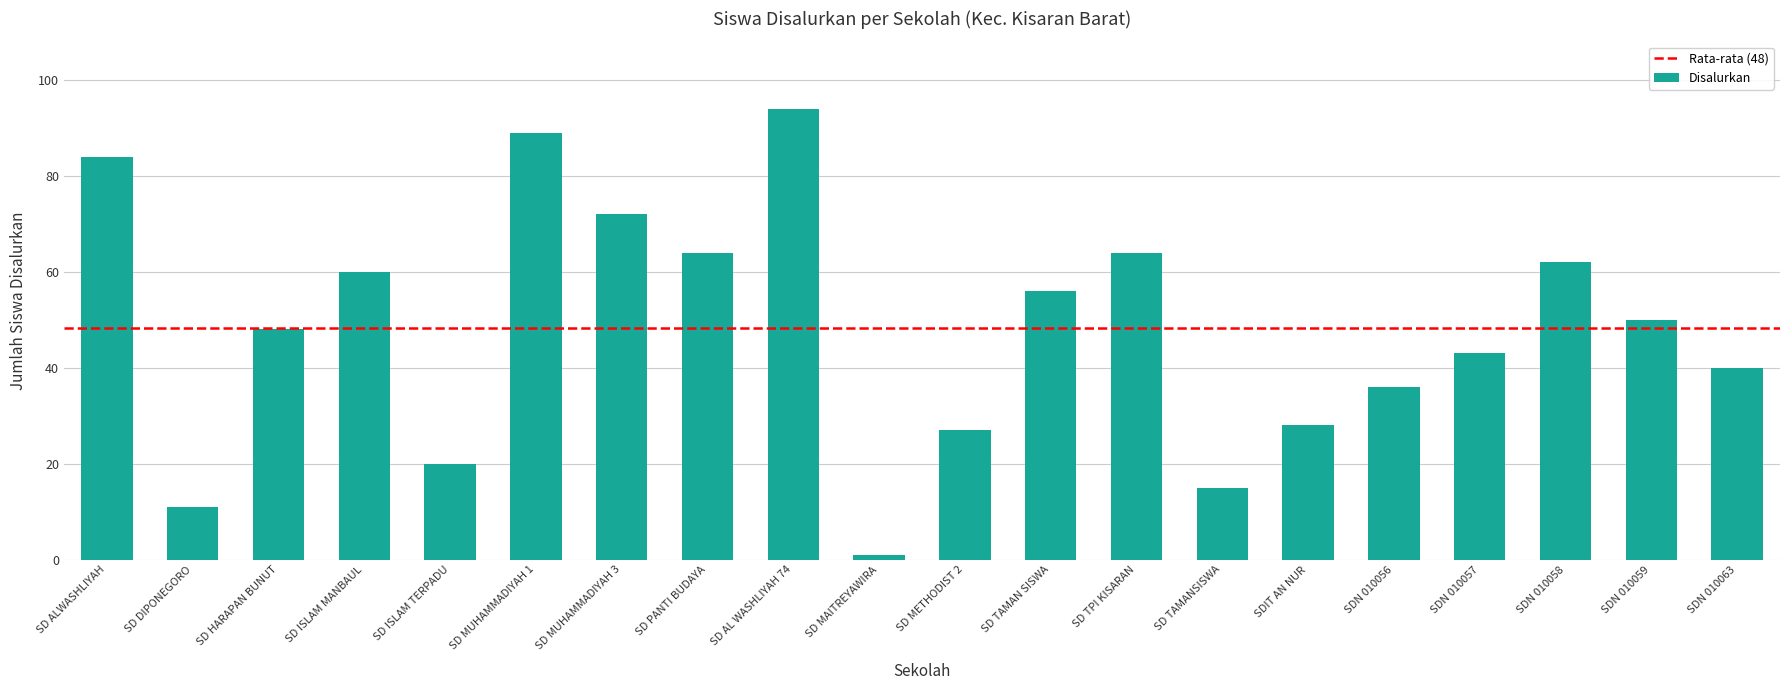

What is the sum of all values?

964